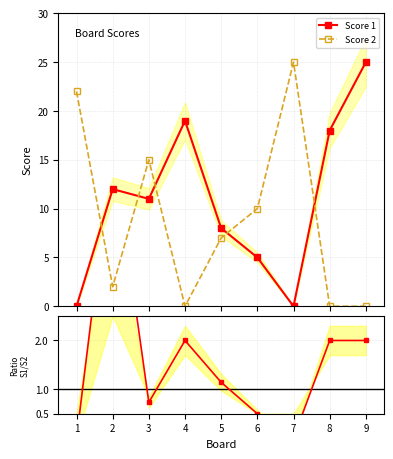

How many lines are shown in the chart?

3